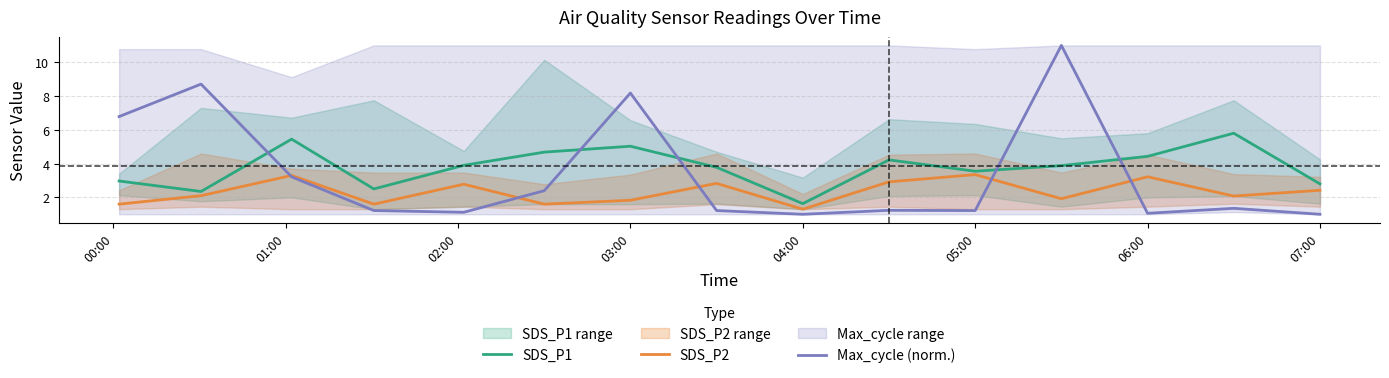

The Max_cycle (norm.) series shows 8.2 at 03:00. True or false?

True